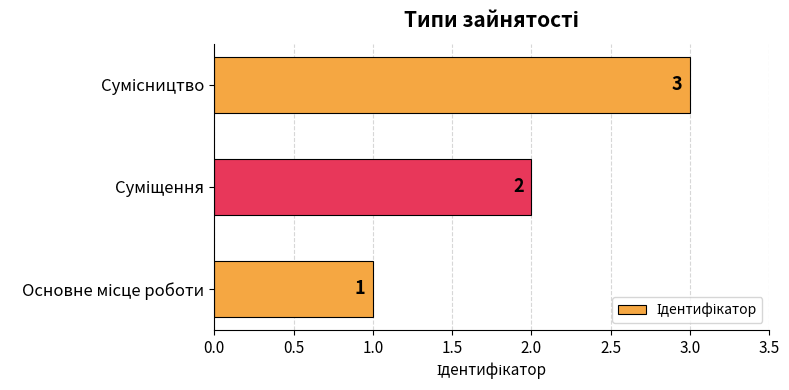

How many bars are there in total?

3